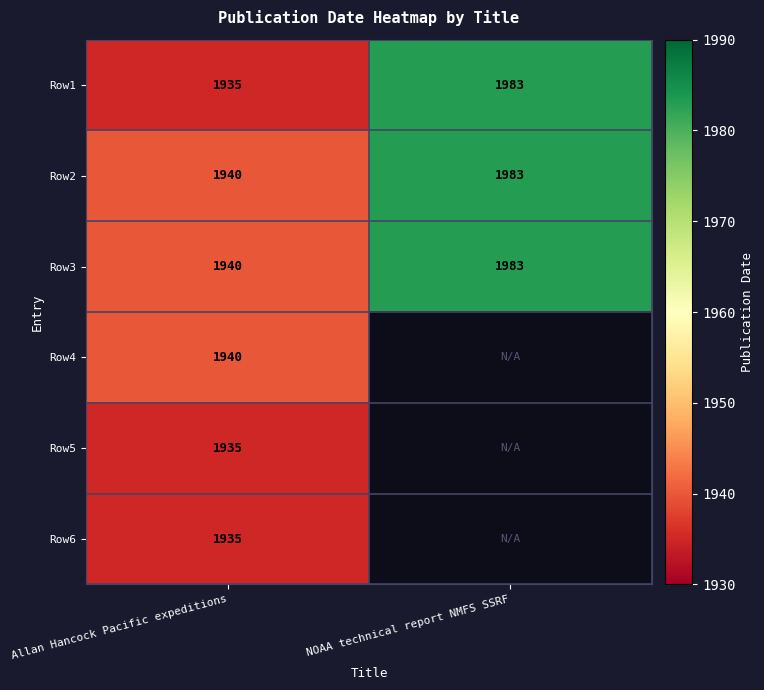

List the labels in order of Row2 value, largest first.

NOAA technical report NMFS SSRF, Allan Hancock Pacific expeditions